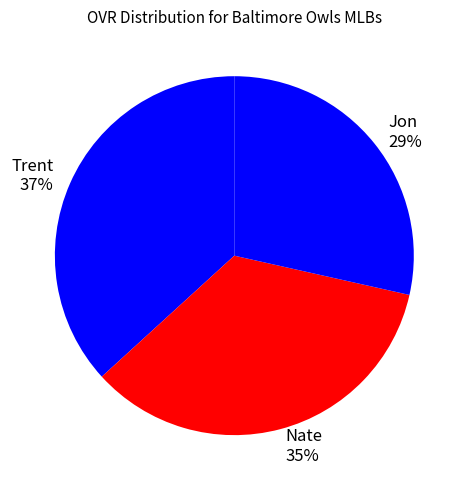

Does Trent represent more than half of the total?

No